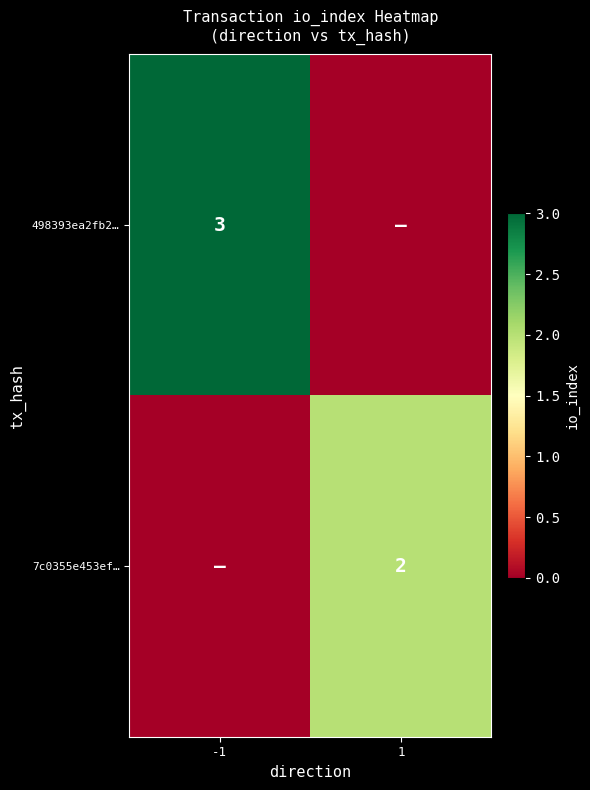

The 7c0355e453ef… series shows 3 at 1. True or false?

False